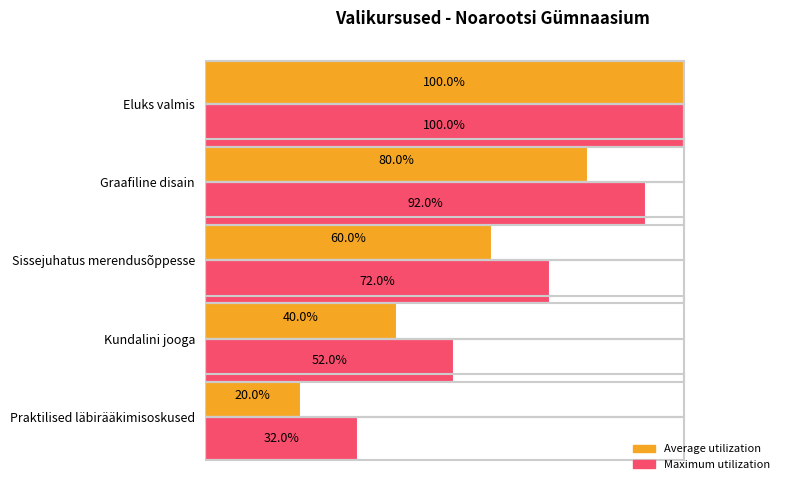

Rank the categories by Average utilization value from lowest to highest.

Praktilised läbirääkimisoskused, Kundalini jooga, Sissejuhatus merendusõppesse, Graafiline disain, Eluks valmis